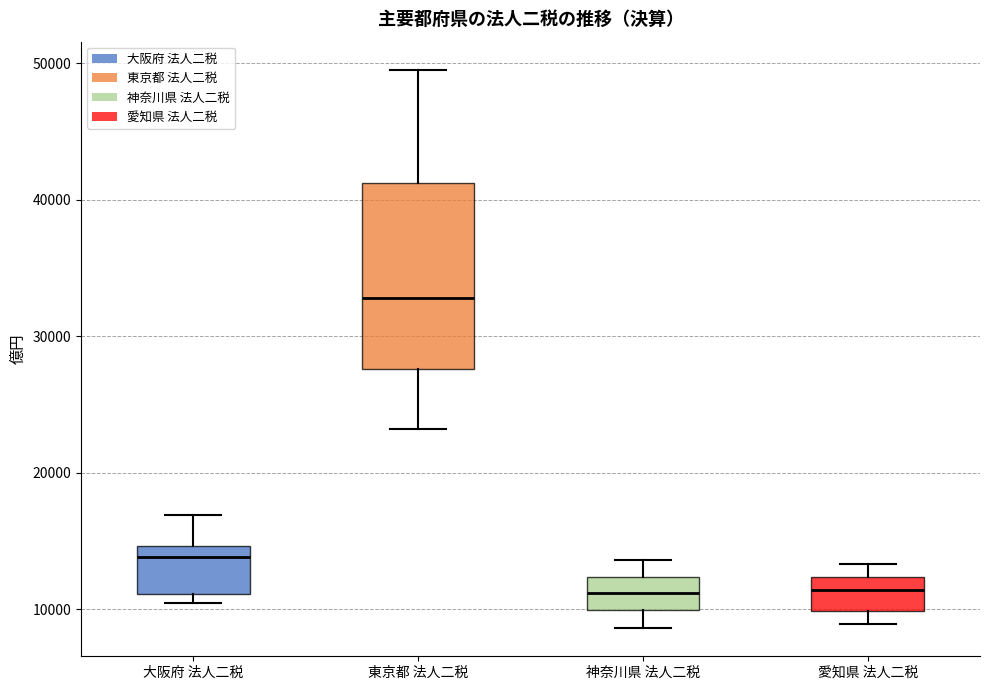

Where is the upper edge of the box for 大阪府 法人二税 on the y-axis? The values are not printed on the chart, so give them approximately, as read against the axis.

15000